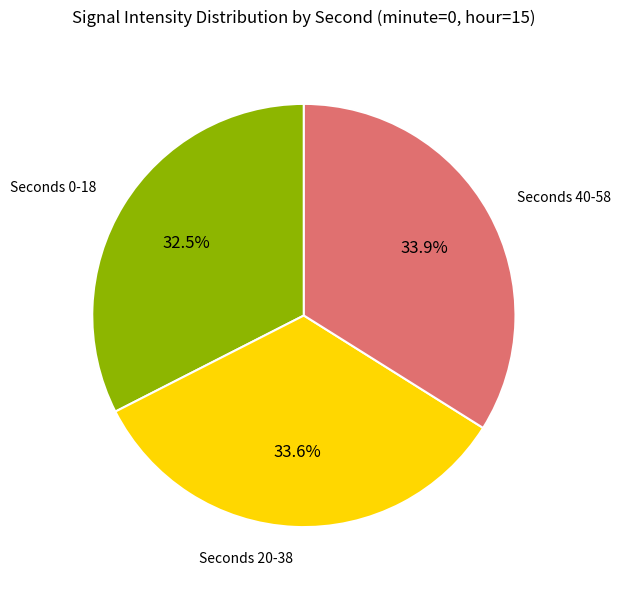

Does any single category account for the majority?

No